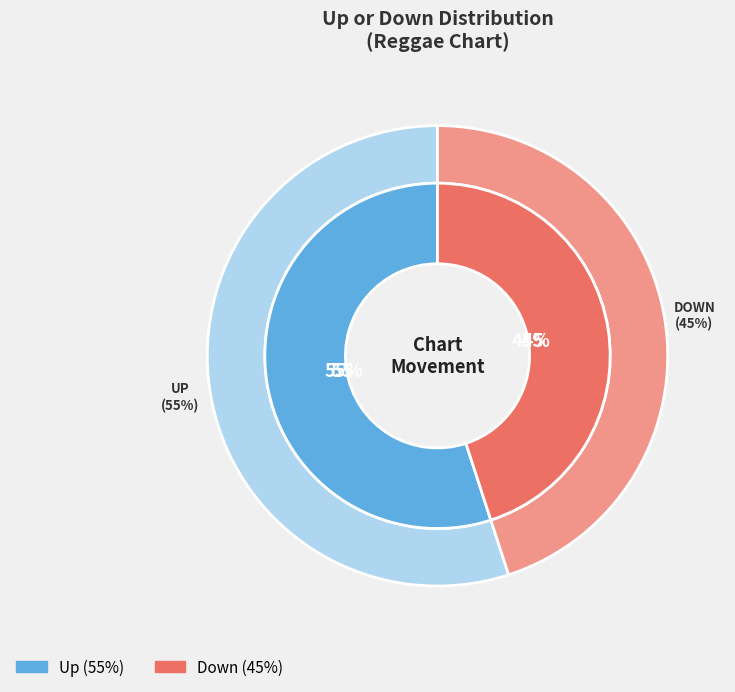

What is the majority slice?

Up